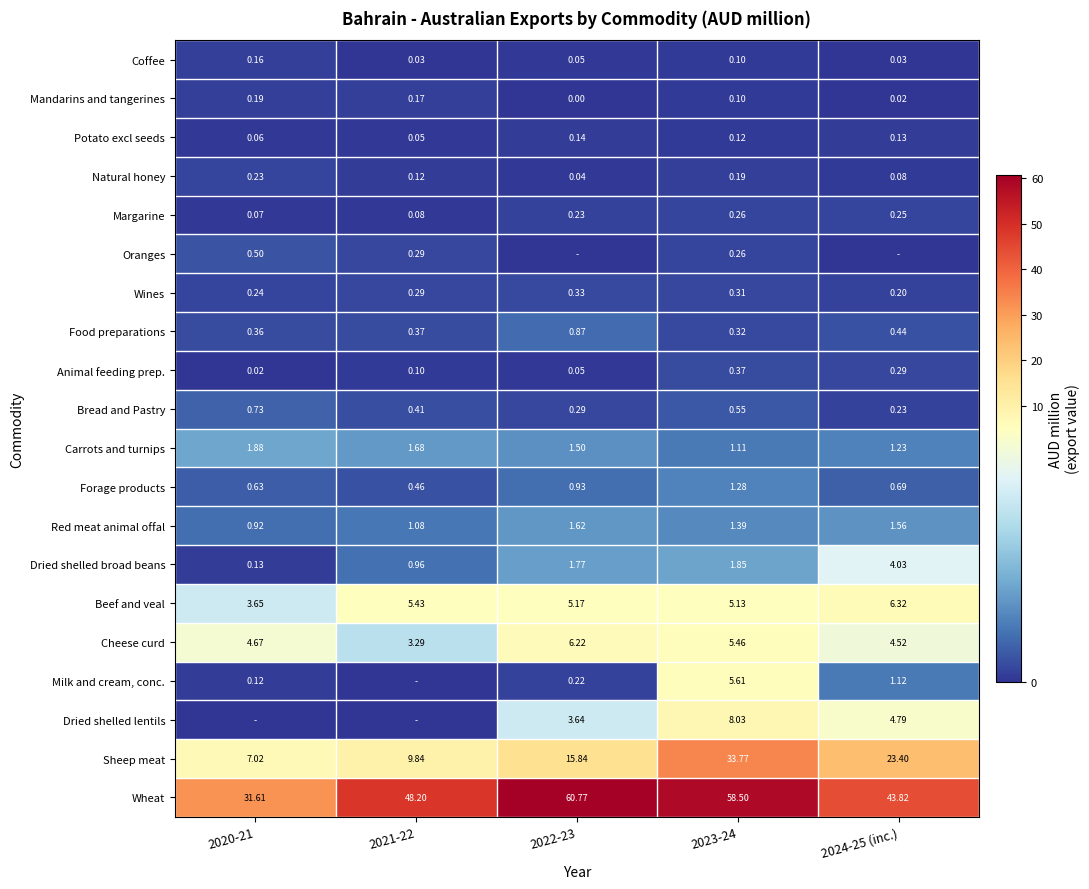

Is the value of Wheat at 2023-24 greater than the value of Wines at 2024-25 (inc.)?

Yes